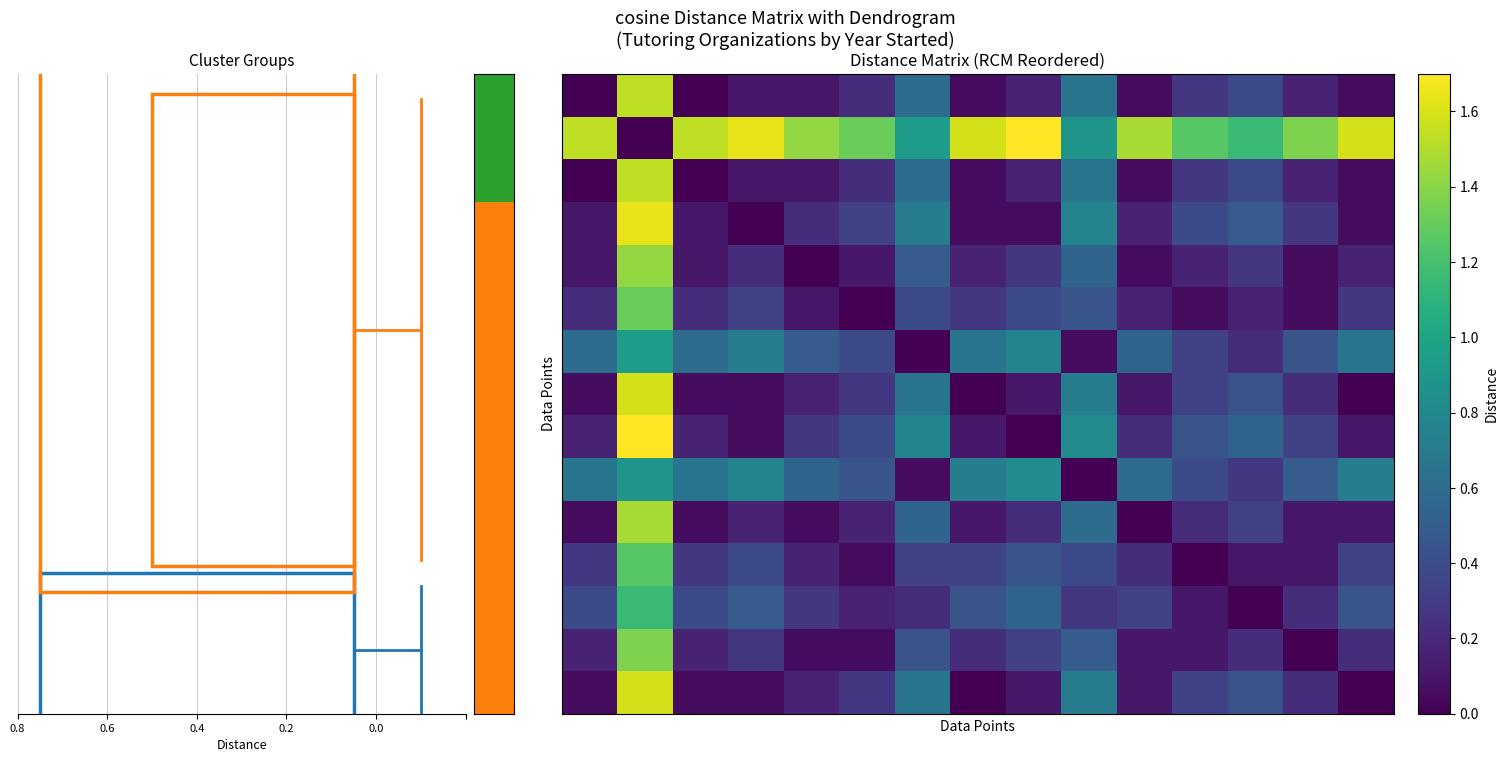

Which category has the highest value across all series?

8